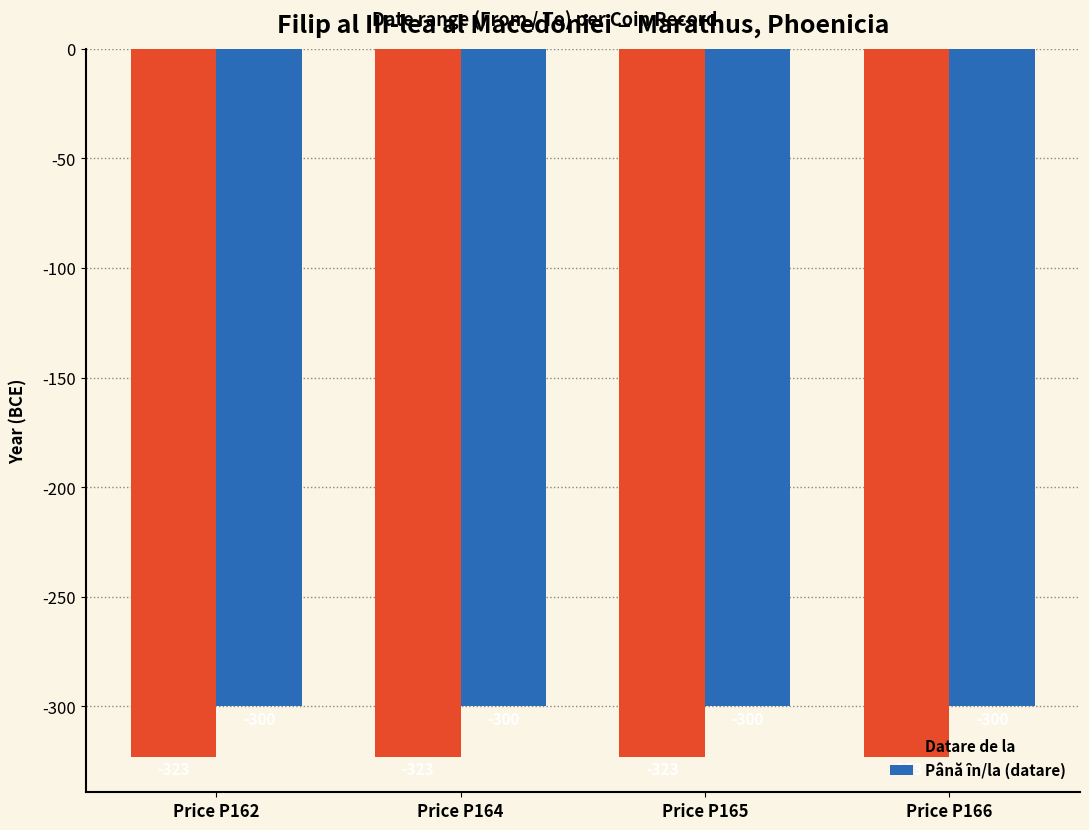

What is the greatest value displayed?

-300